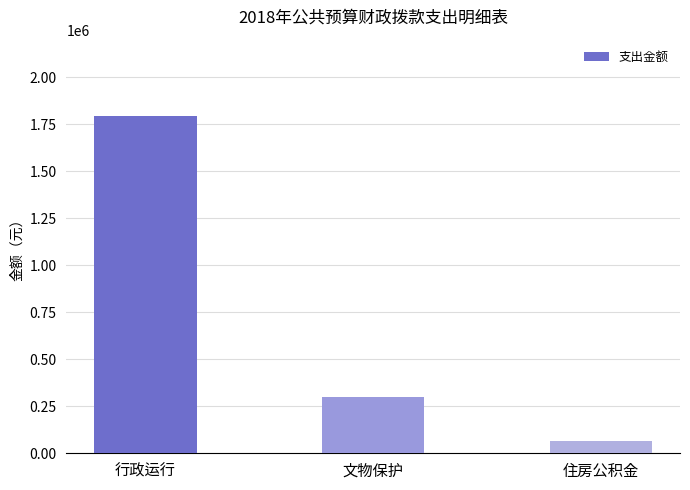

What is the label of the 2nd bar from the left?

文物保护